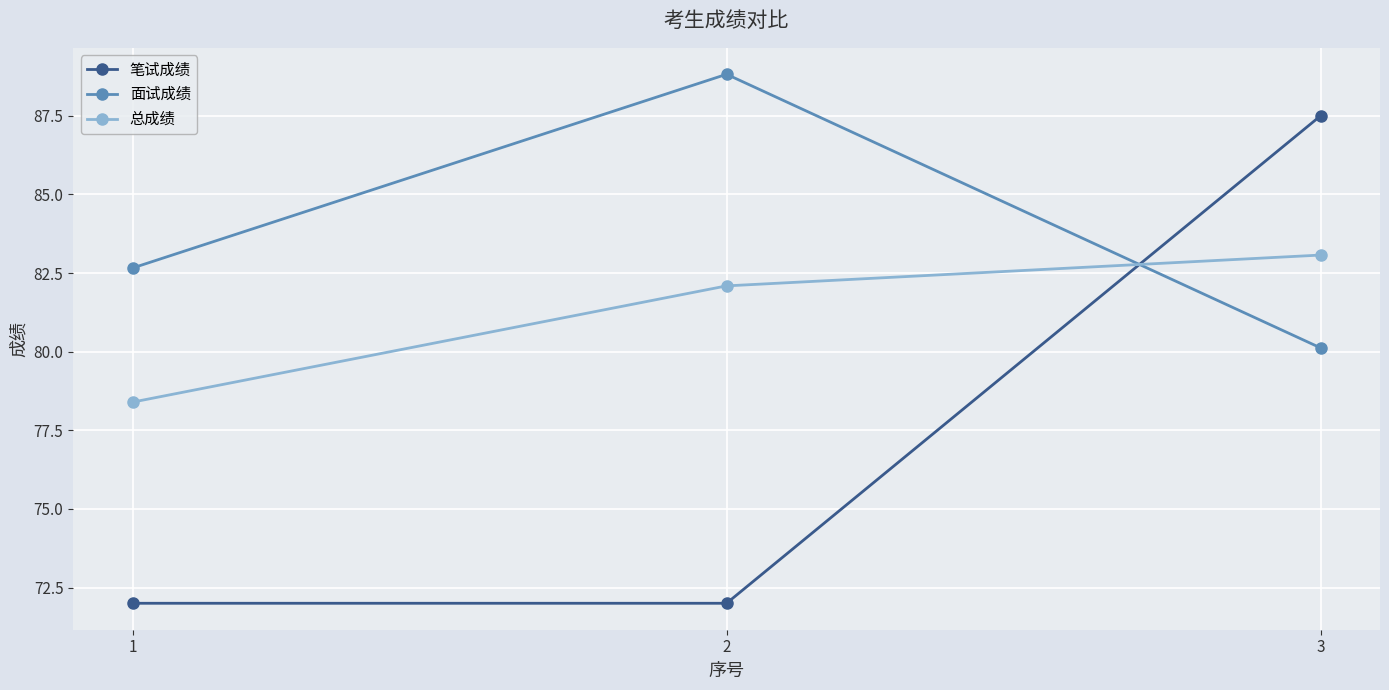

What is the difference between the 面试成绩 values at 3 and 1?

2.5